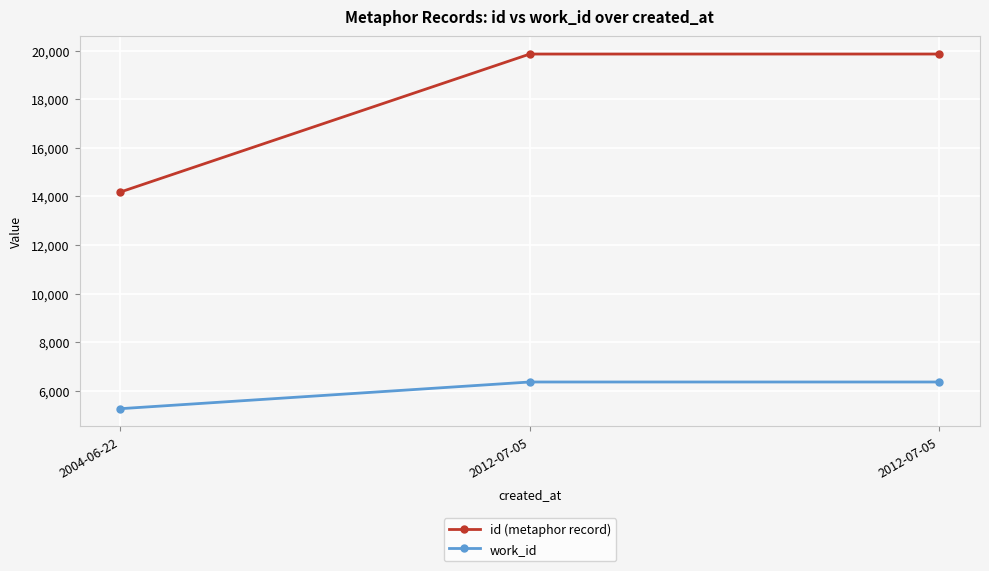

Where is id (metaphor record) nearest to the value 17021?

2012-07-05